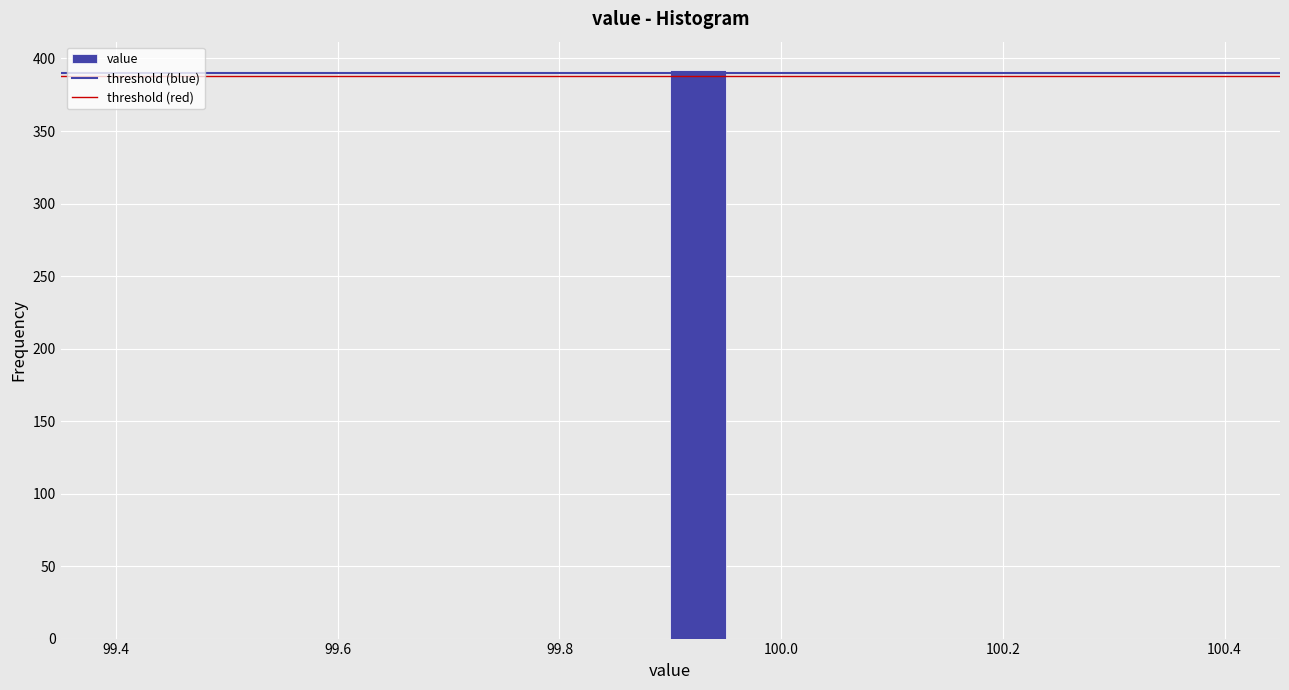

Around what value on the x-axis is the tallest bar? Give the approximate position of its centre, as read against the axis.

99.92